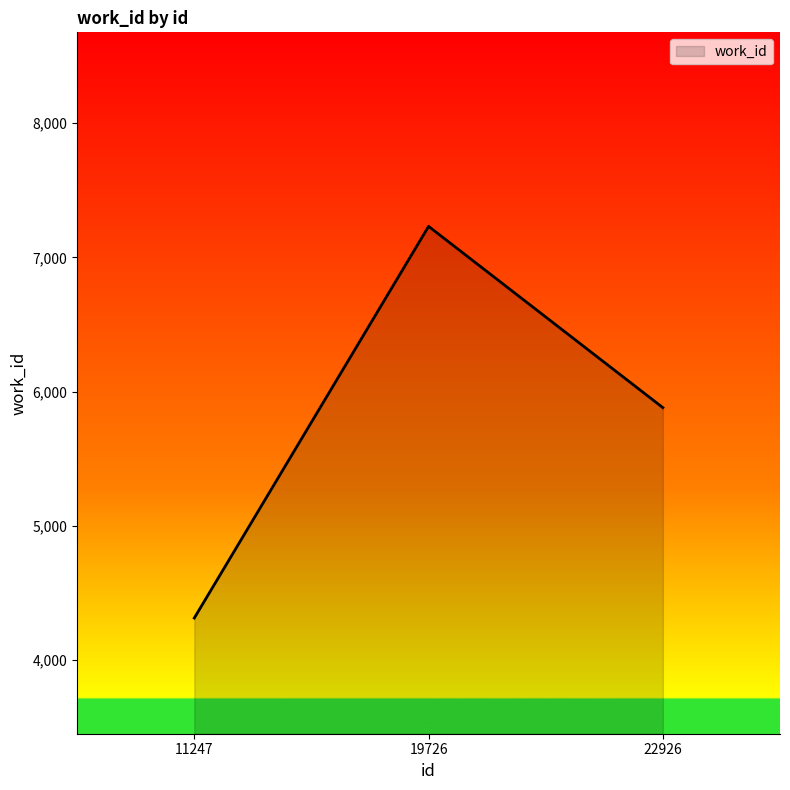

Which category has the highest value across all series?

19726